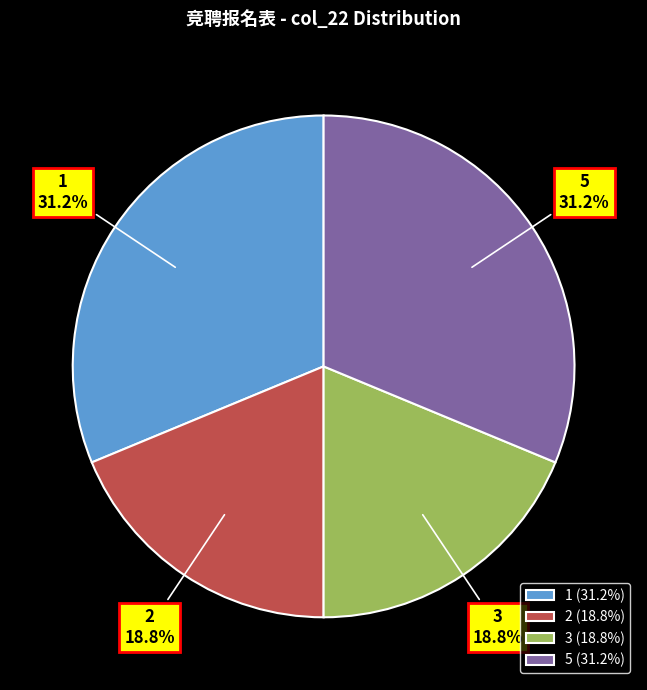

The 5 slice represents 31% of the pie. True or false?

True